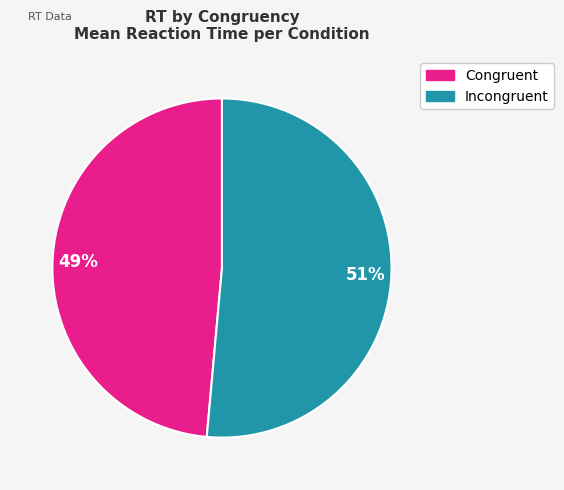

Does any single category account for the majority?

Yes